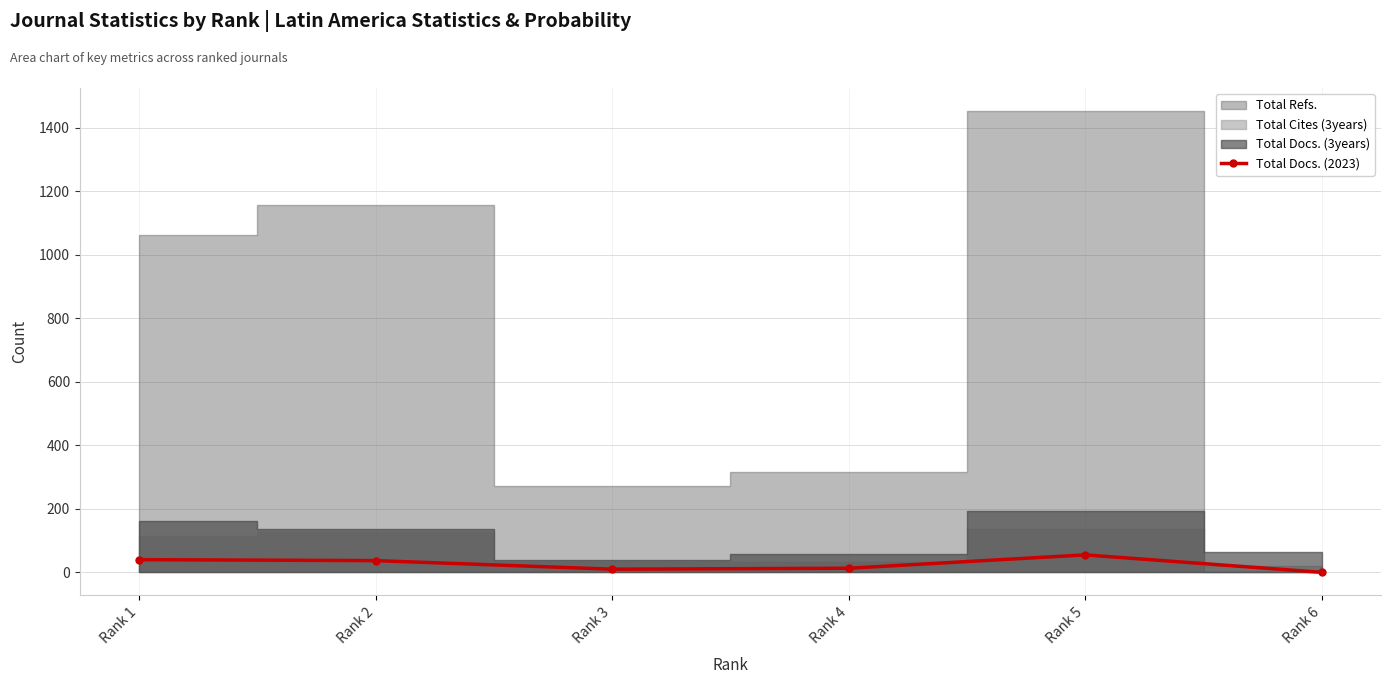

How many points are higher than both their immediate neighbors (excluding endpoints)?

1